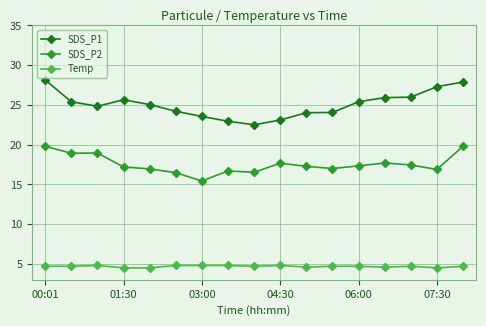

What are all the series names shown in the legend?

SDS_P1, SDS_P2, Temp